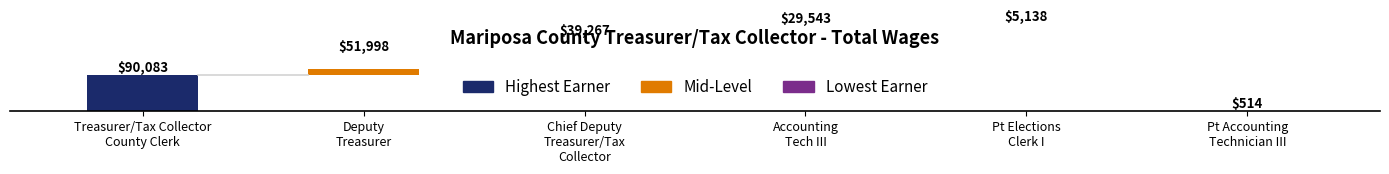

What is the average value?

36090